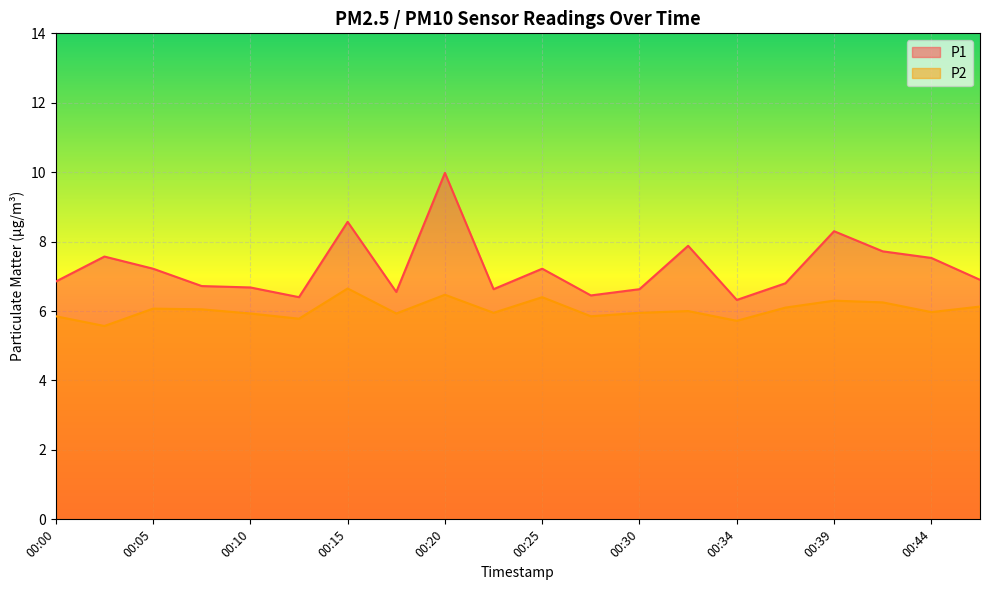

What is the total value across all series at 00:10?

12.6